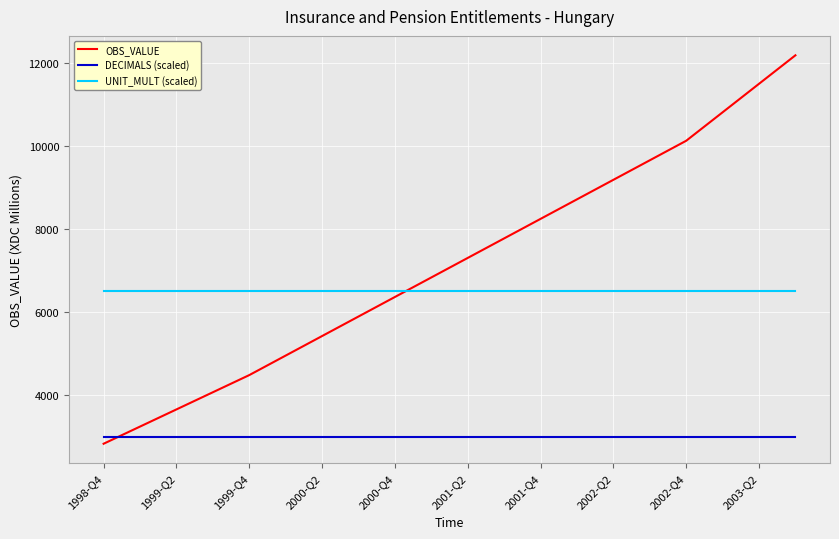

How many times do UNIT_MULT (scaled) and OBS_VALUE cross each other?

1